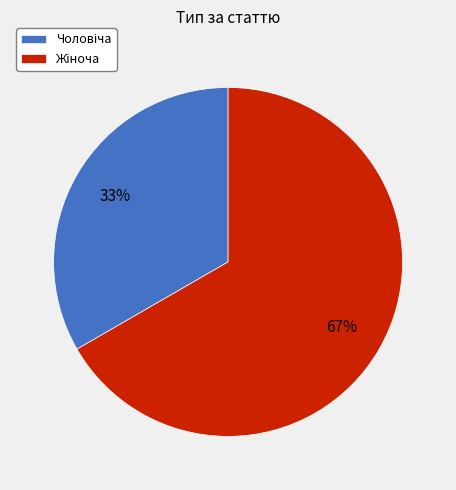

How many segments does this pie chart have?

2